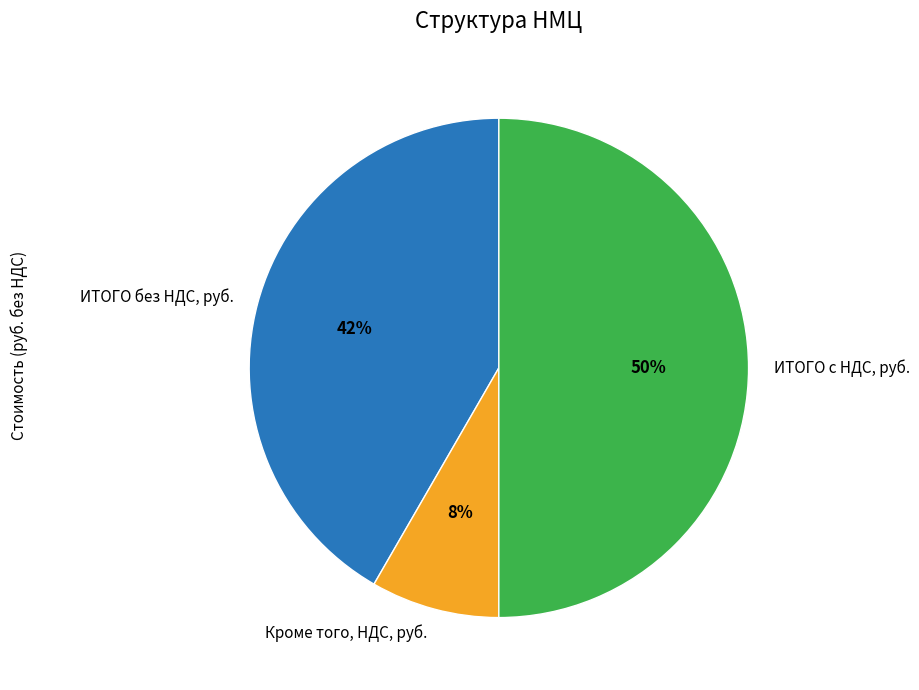

Count the number of slices in the pie.

3